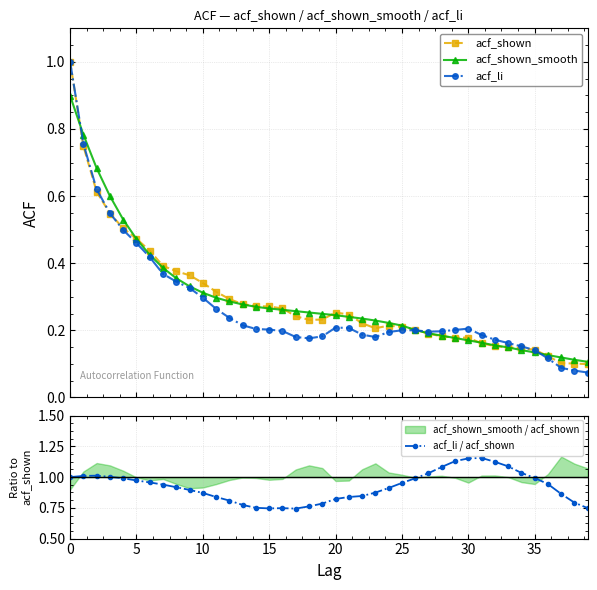

Where is acf_shown_smooth nearest to the value 0?

39